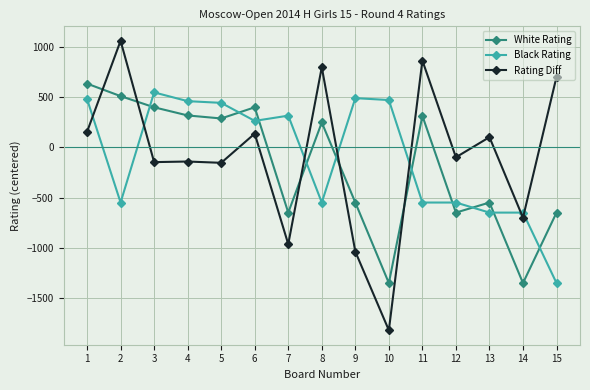

The Black Rating series shows -549.4 at 11. True or false?

True